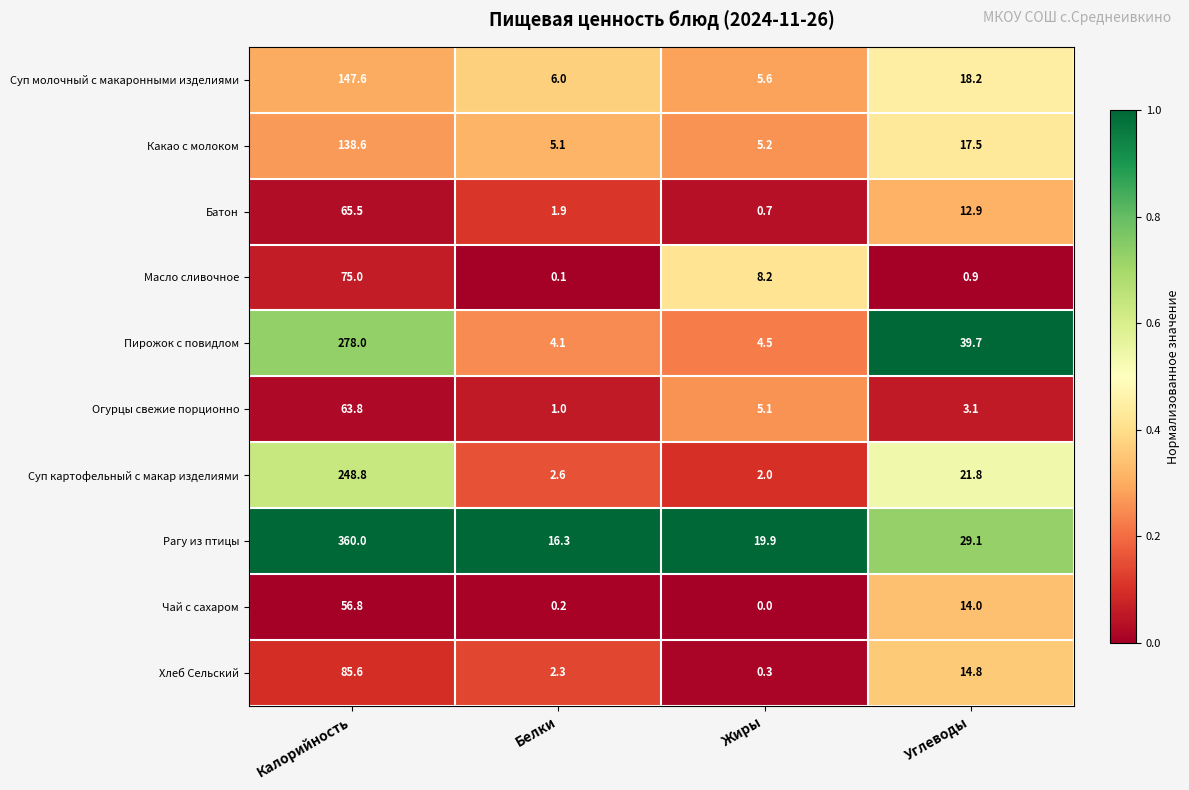

Between Калорийность and Углеводы, which series saw the biggest shift?

Рагу из птицы